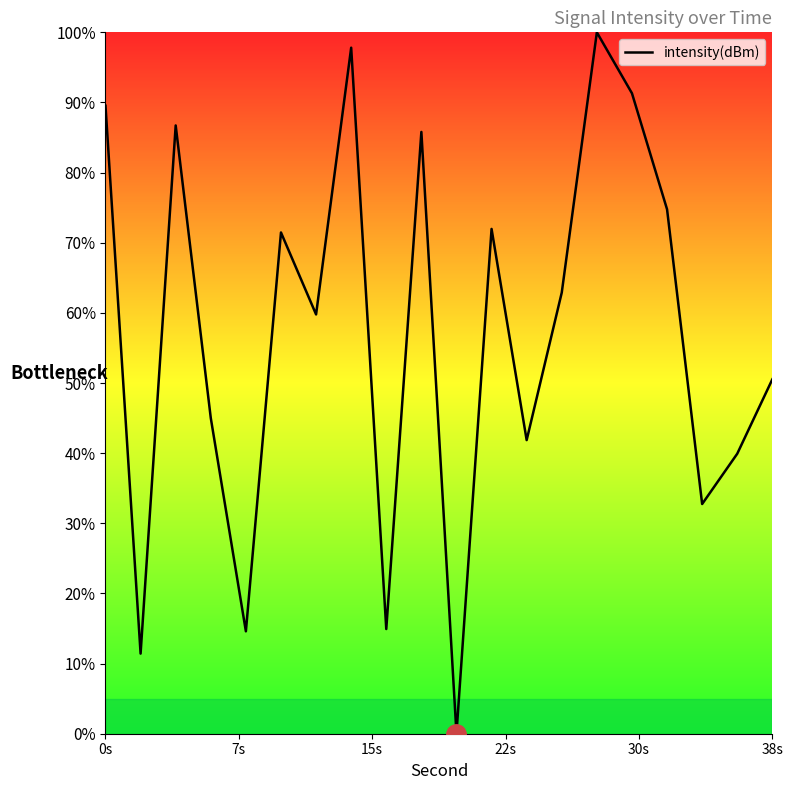

What is the maximum value shown in the chart?

100.0